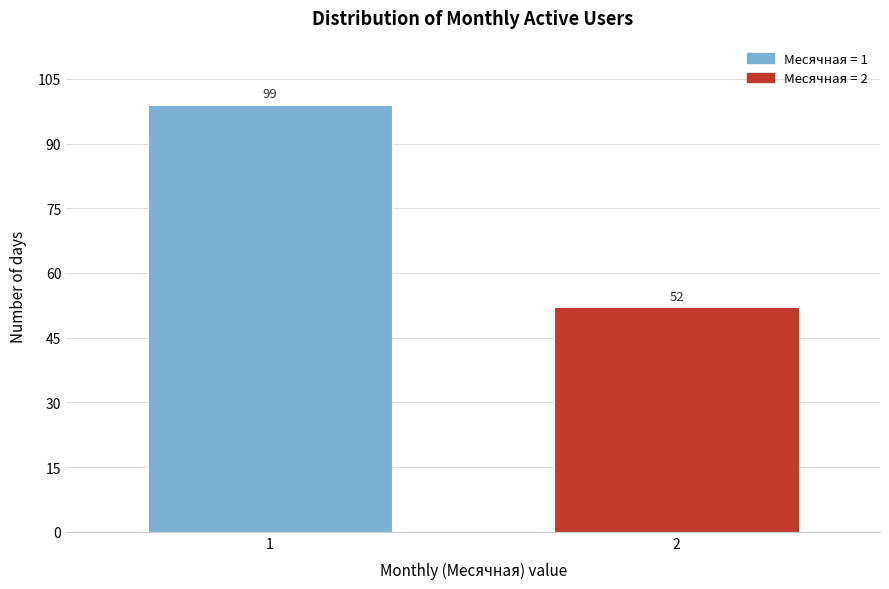

Reading left to right, extract all data points from this chart.

1=99	2=52